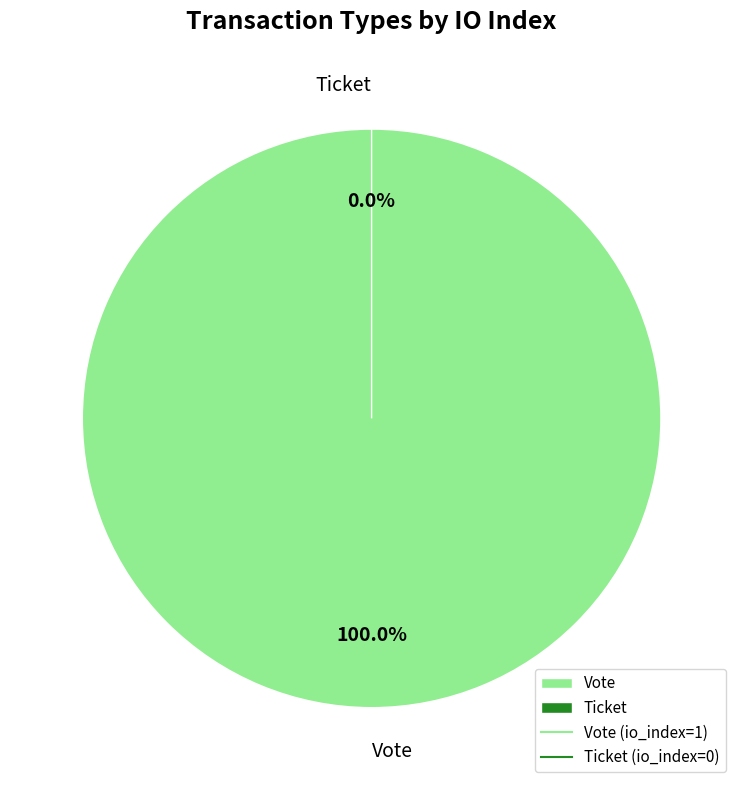

Is there a majority slice in this chart?

Yes